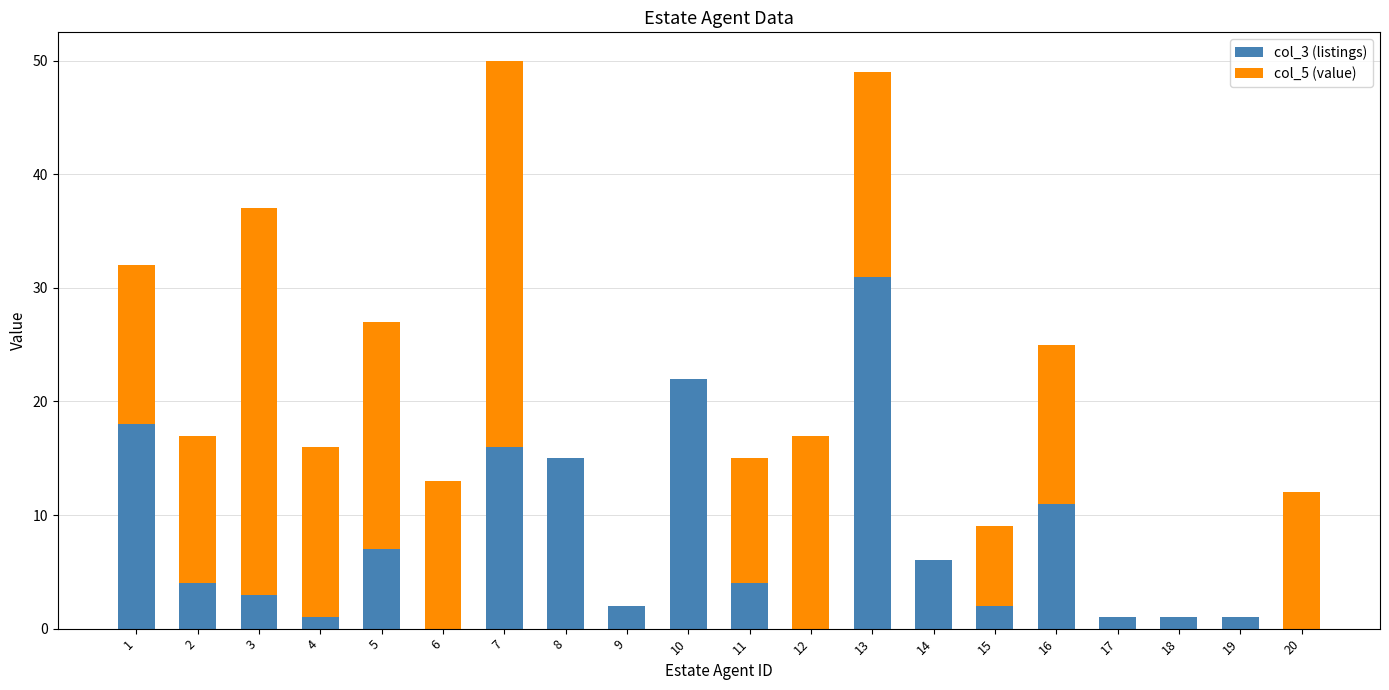

True or false: col_3 (listings) has a value of 4 at 16.

False